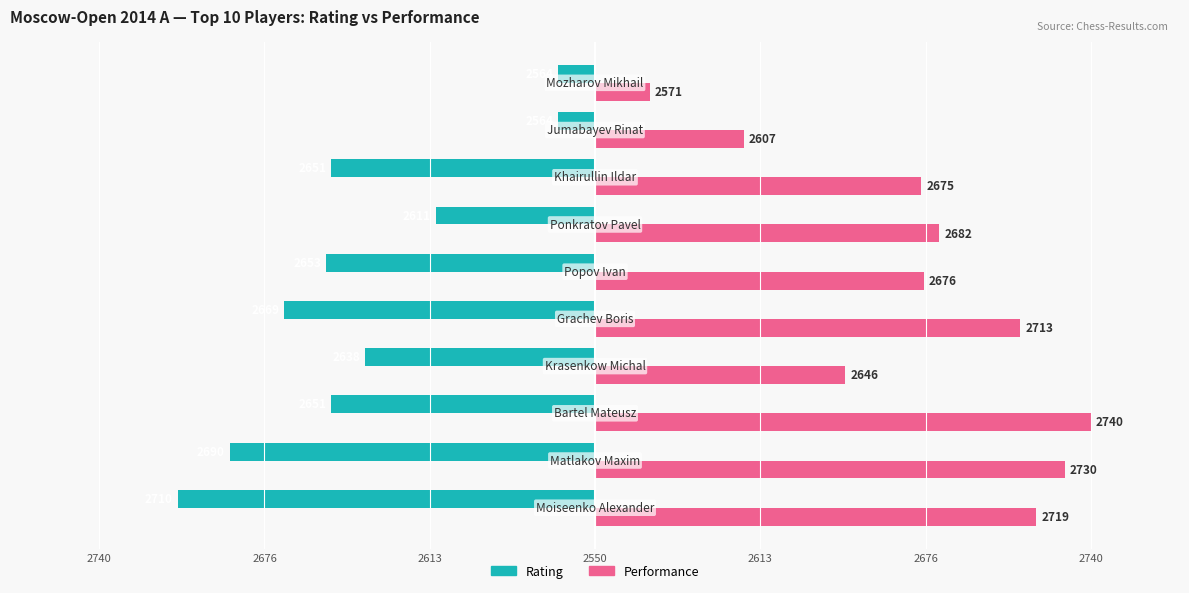

What are all the series names shown in the legend?

Rating, Performance